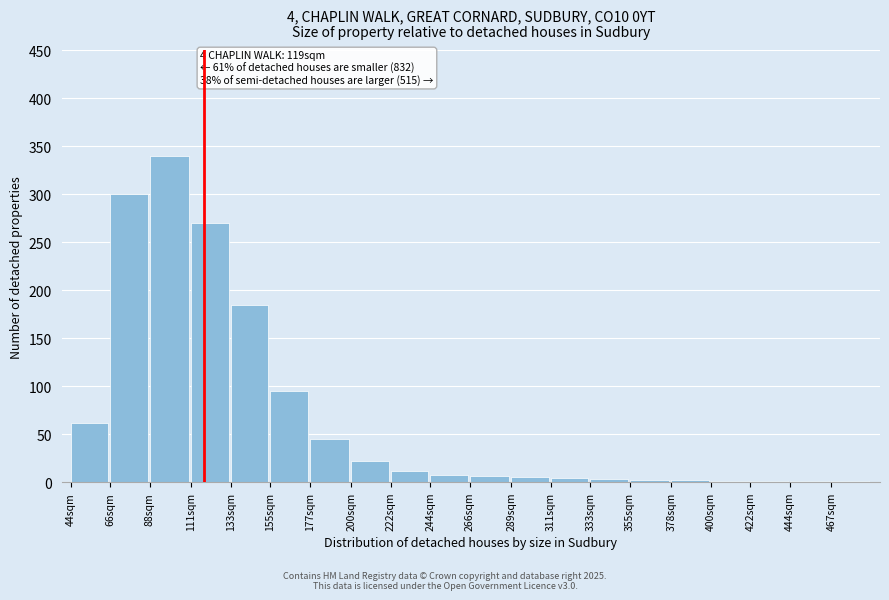

What is the ratio of the value at 88sqm to the value at 111sqm?

1.3